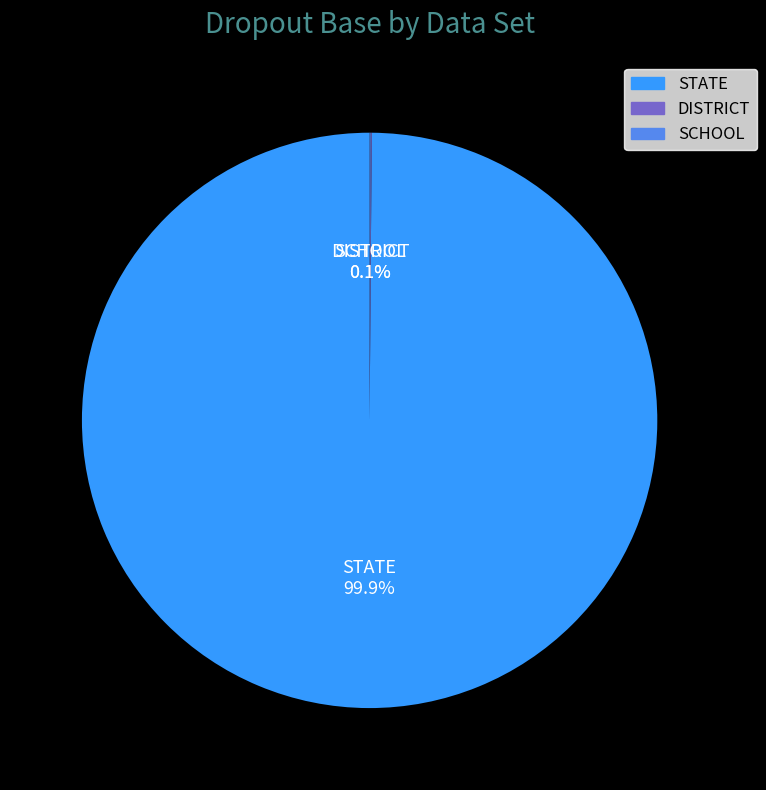

Is there a majority slice in this chart?

Yes